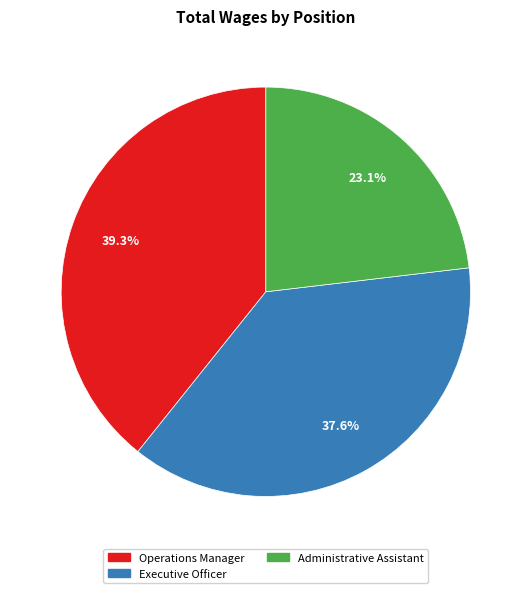

How many segments does this pie chart have?

3